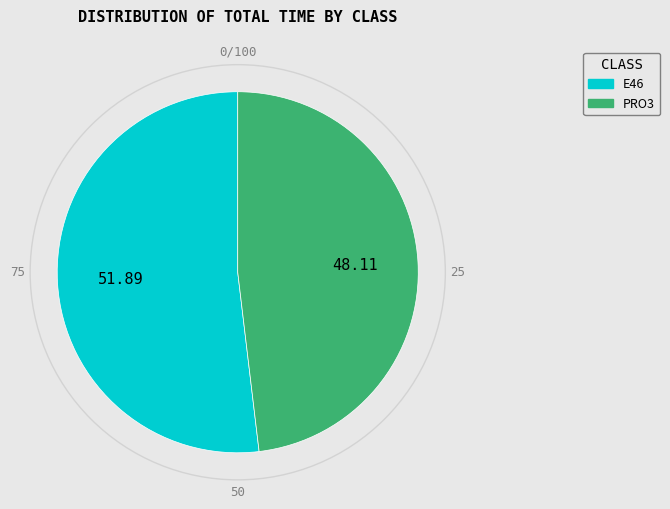

Is there any slice that represents more than half of the pie?

Yes